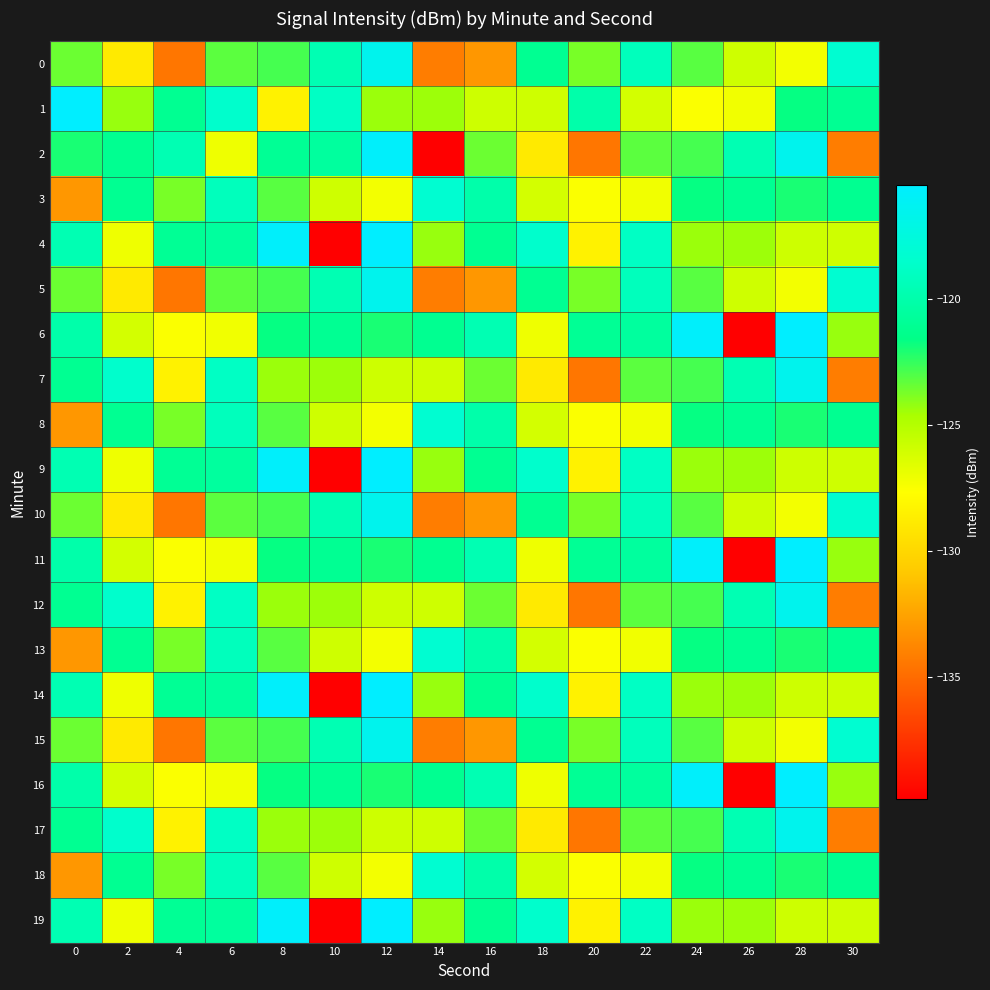

Which series changed the most between 0 and 20?

7